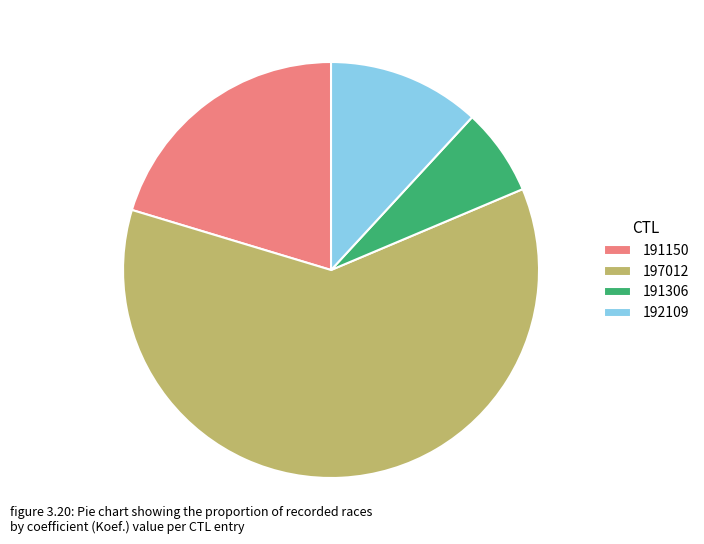

The 191306 slice represents 20% of the pie. True or false?

False